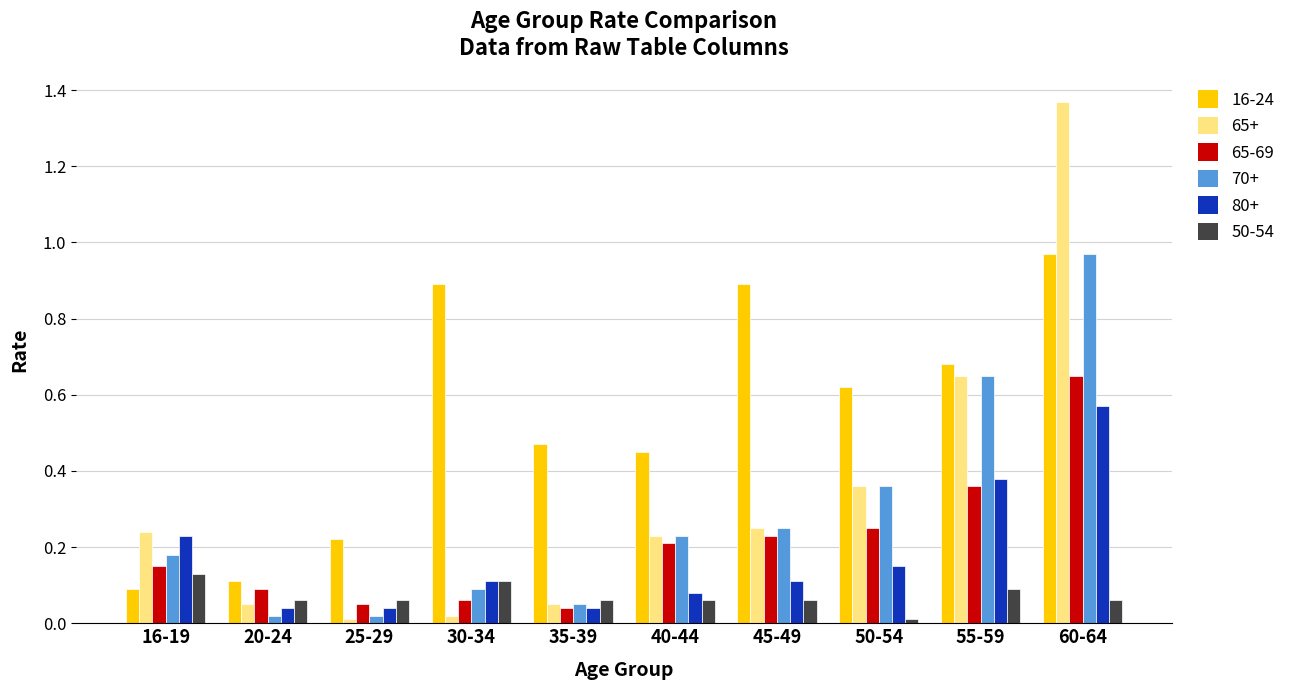

Which series changed the most between 16-19 and 45-49?

16-24